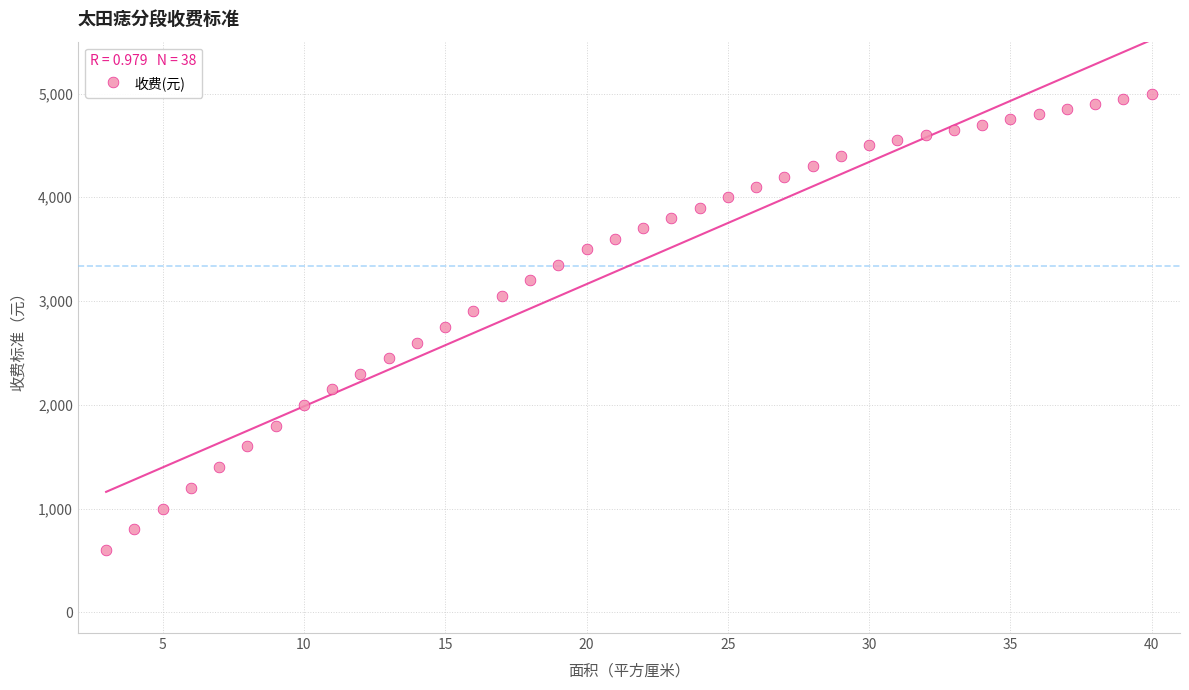

What is the range of Y values (max minus min)?

4400